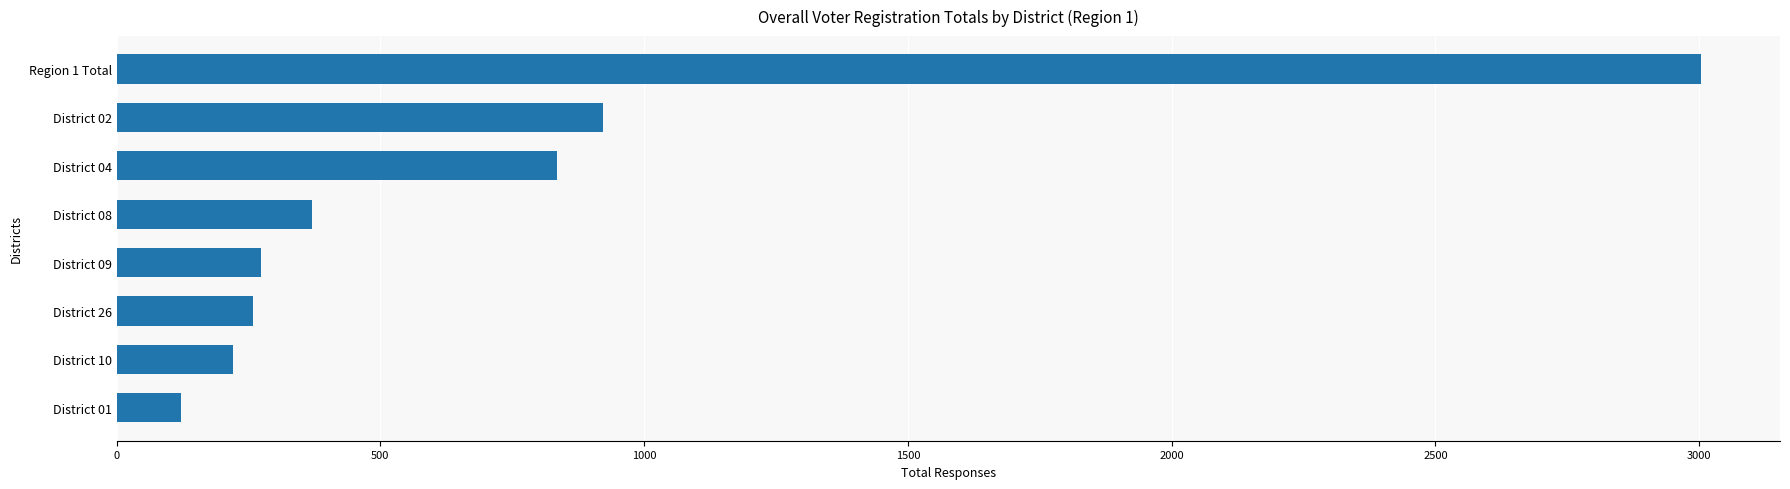

Approximately how many times larger is the value at District 26 compared to District 08?

0.7